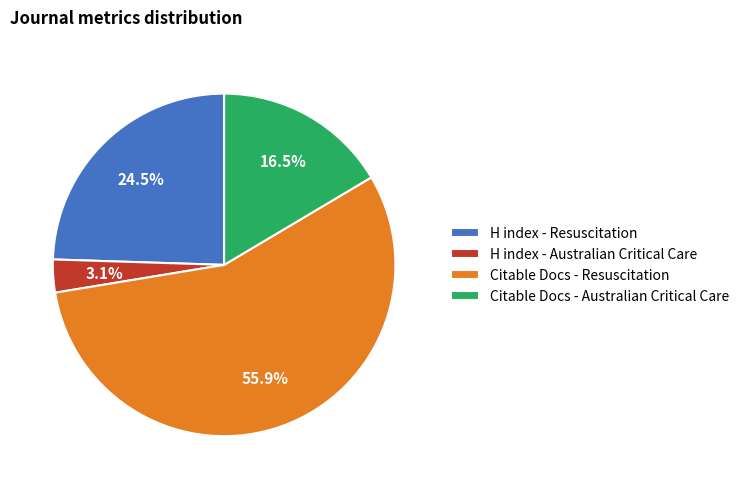

Combined, what portion of the pie is Citable Docs - Australian Critical Care and Citable Docs - Resuscitation?

72.4%